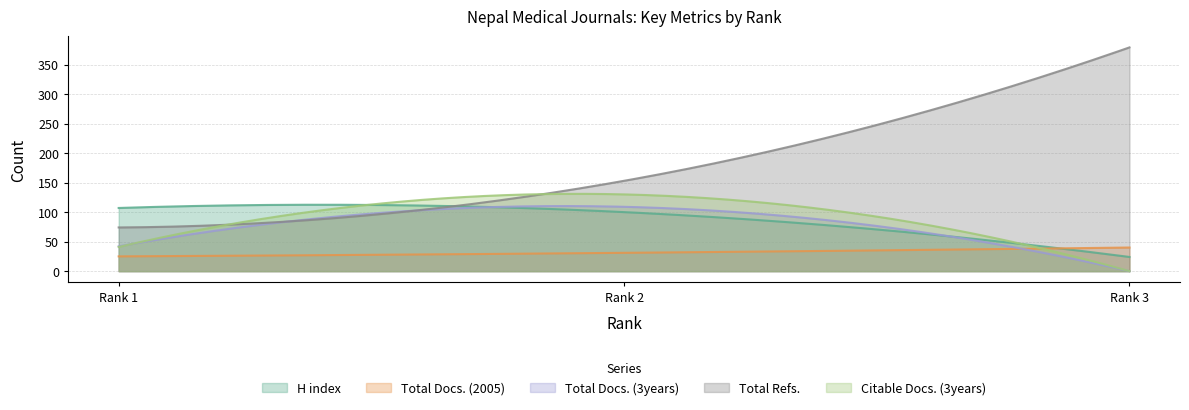

Count the Total Docs. (3years) values in the range 0 to 109.

3